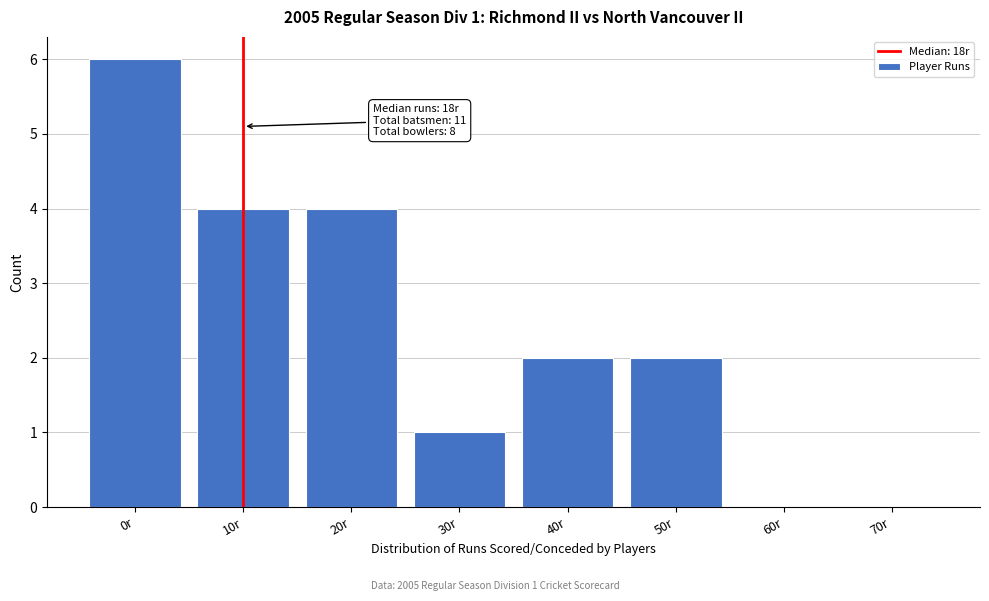

Reading right to left, list all the values displayed in this chart.

70r=0	60r=0	50r=2	40r=2	30r=1	20r=4	10r=4	0r=6